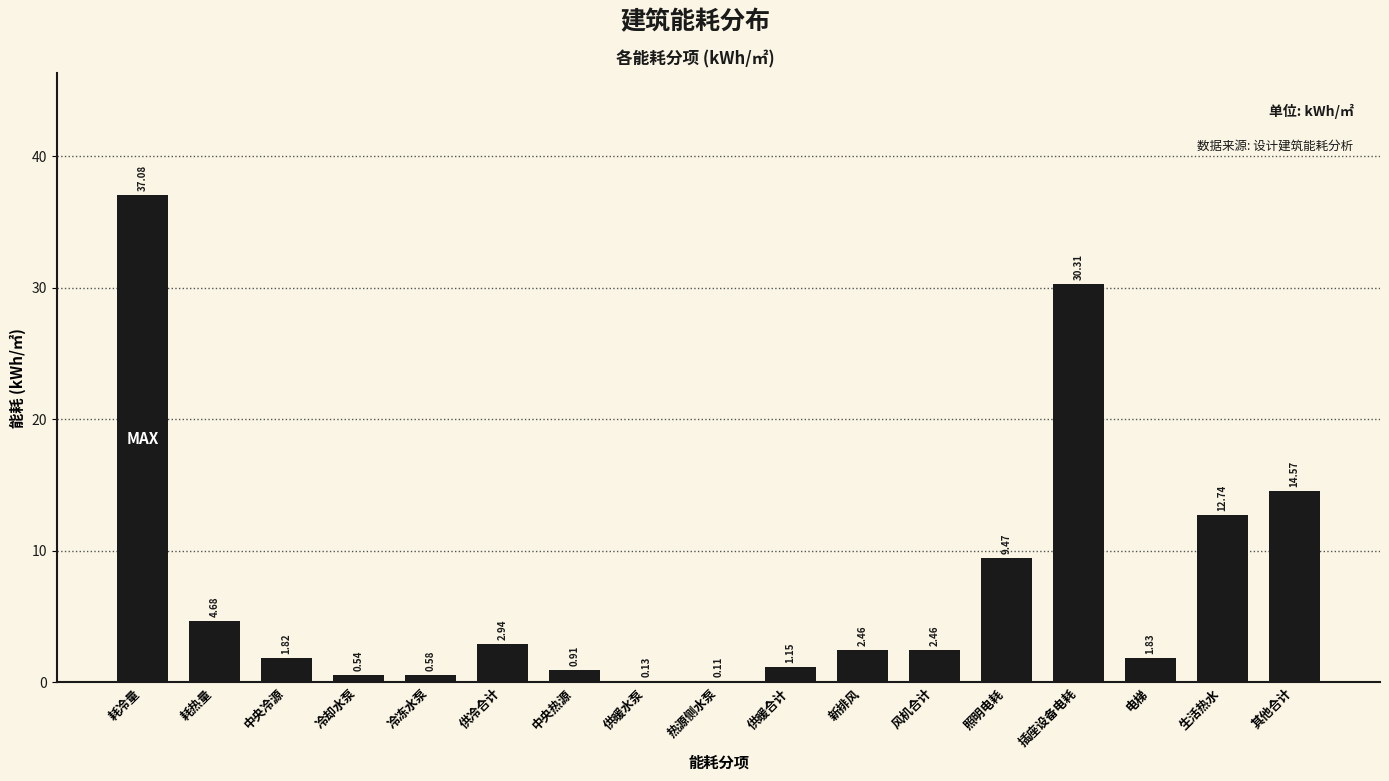

At which category does the chart reach its peak across all series?

耗冷量